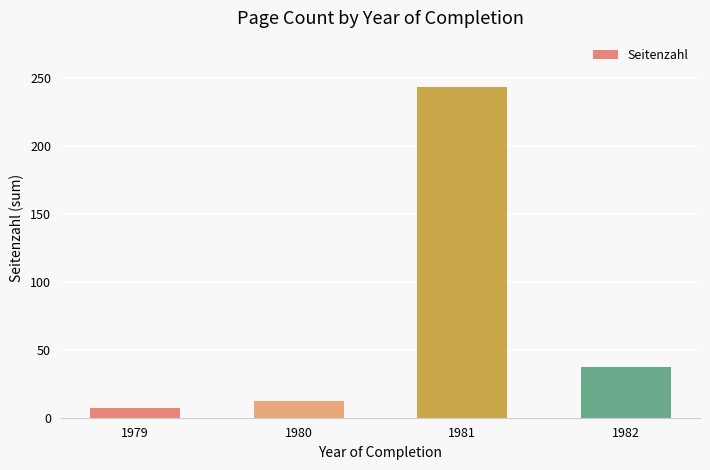

How many bars are there in total?

4